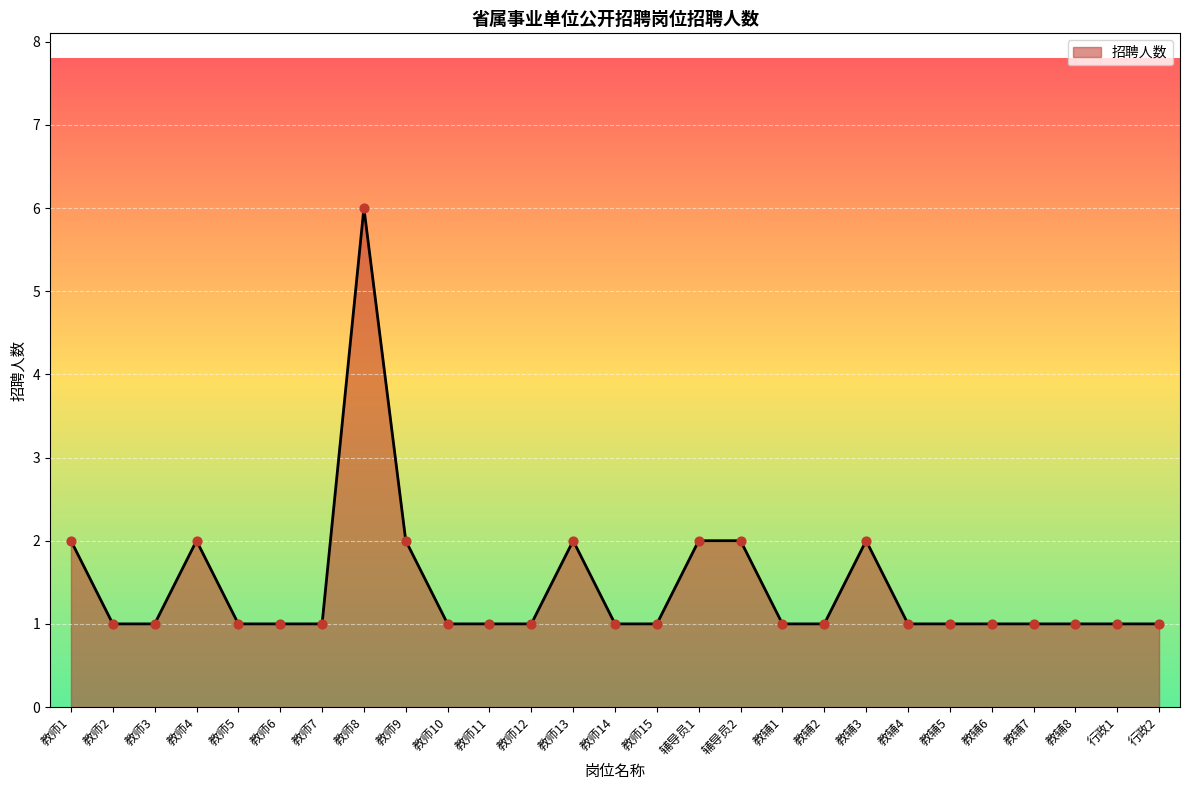

Which has a higher value, 教辅3 or 教师14?

教辅3